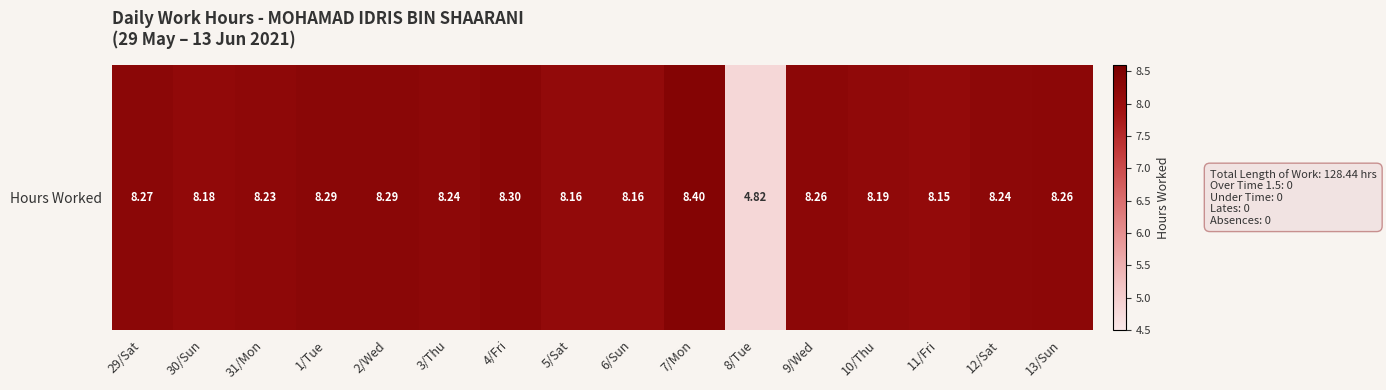

Reading right to left, extract all data points from this chart.

13/Sun=8.3	12/Sat=8.2	11/Fri=8.2	10/Thu=8.2	9/Wed=8.3	8/Tue=4.8	7/Mon=8.4	6/Sun=8.2	5/Sat=8.2	4/Fri=8.3	3/Thu=8.2	2/Wed=8.3	1/Tue=8.3	31/Mon=8.2	30/Sun=8.2	29/Sat=8.3